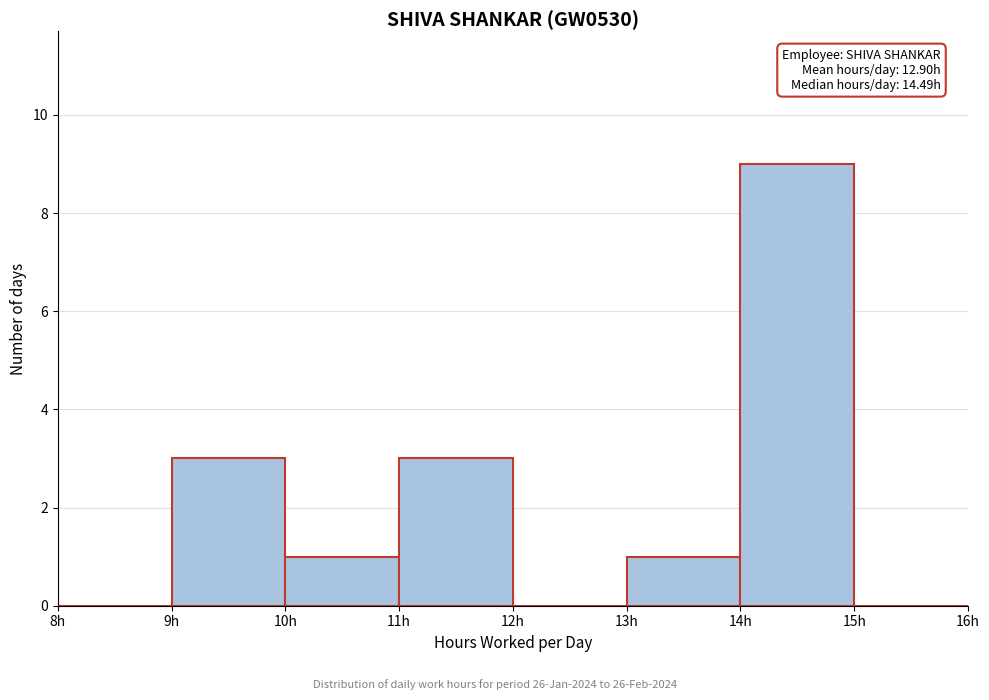

Which range on the x-axis has the tallest bar?

14 to 15